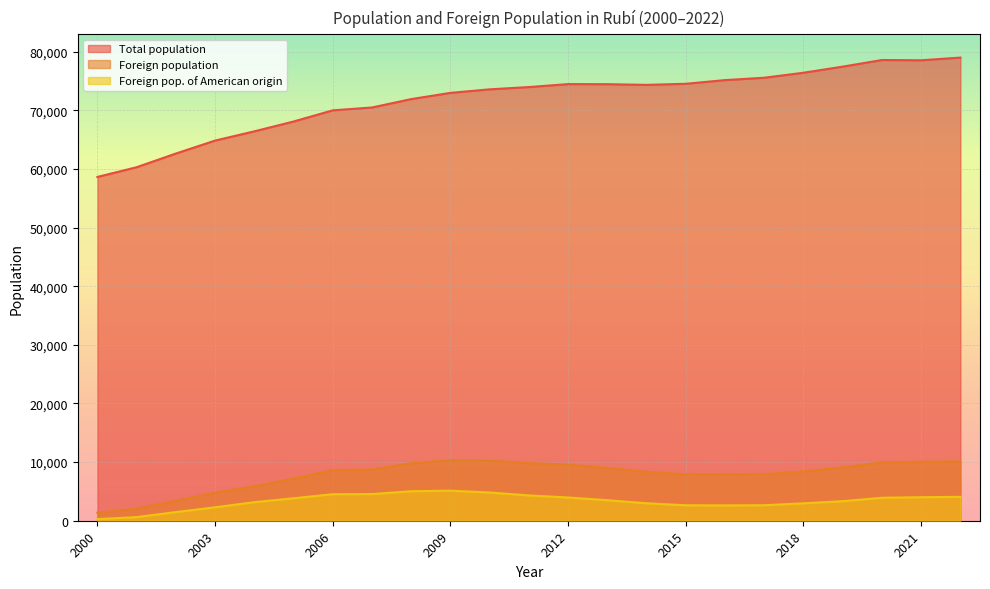

Which series has the widest spread of values?

Total population